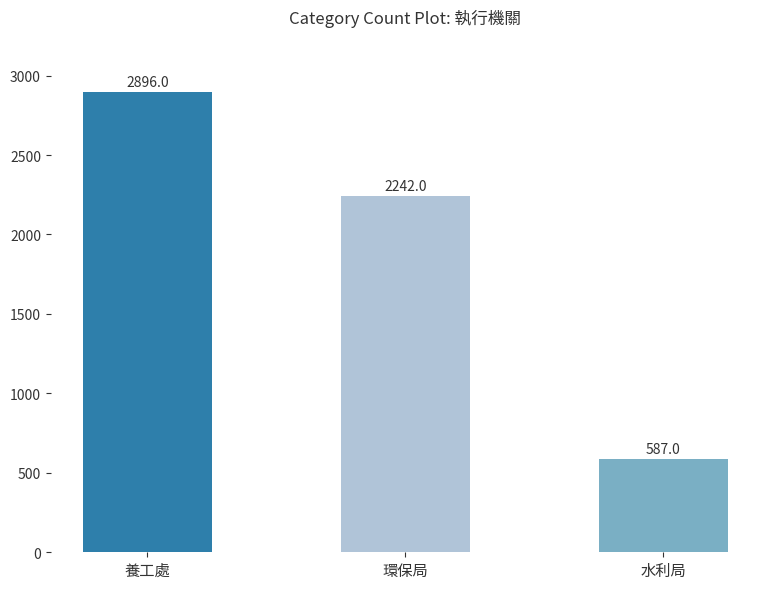

What is the change in value from 養工處 to 環保局?

-654